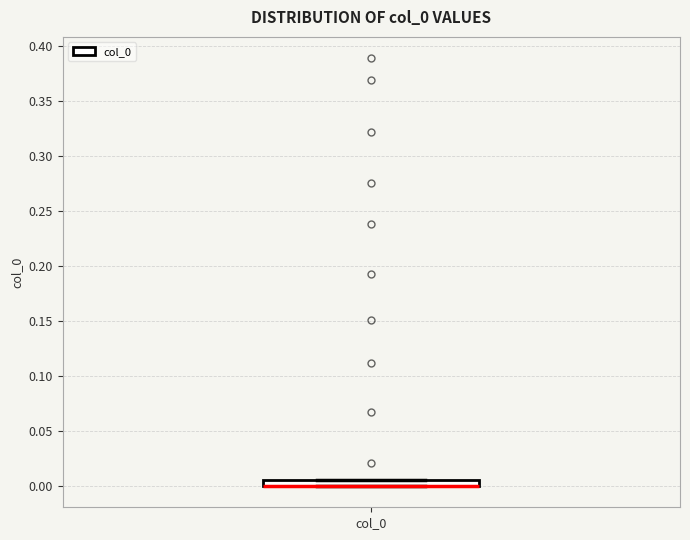

Where is the upper edge of the box for col_0 on the y-axis? The values are not printed on the chart, so give them approximately, as read against the axis.

0.005